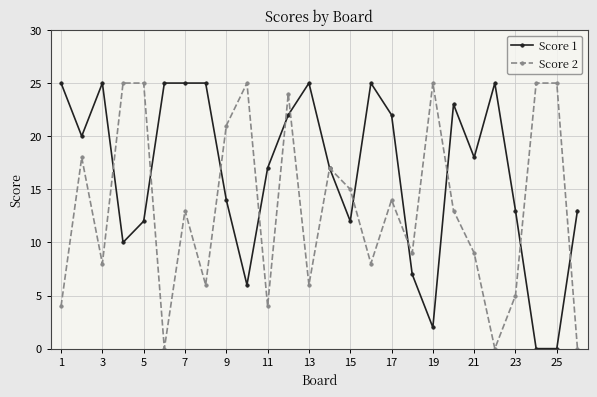

How many data points does each series have?

26